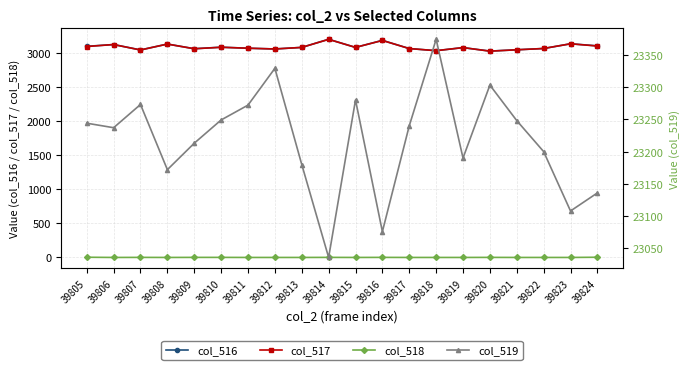

What is the difference between the maximum and minimum values in the col_518 series?

3